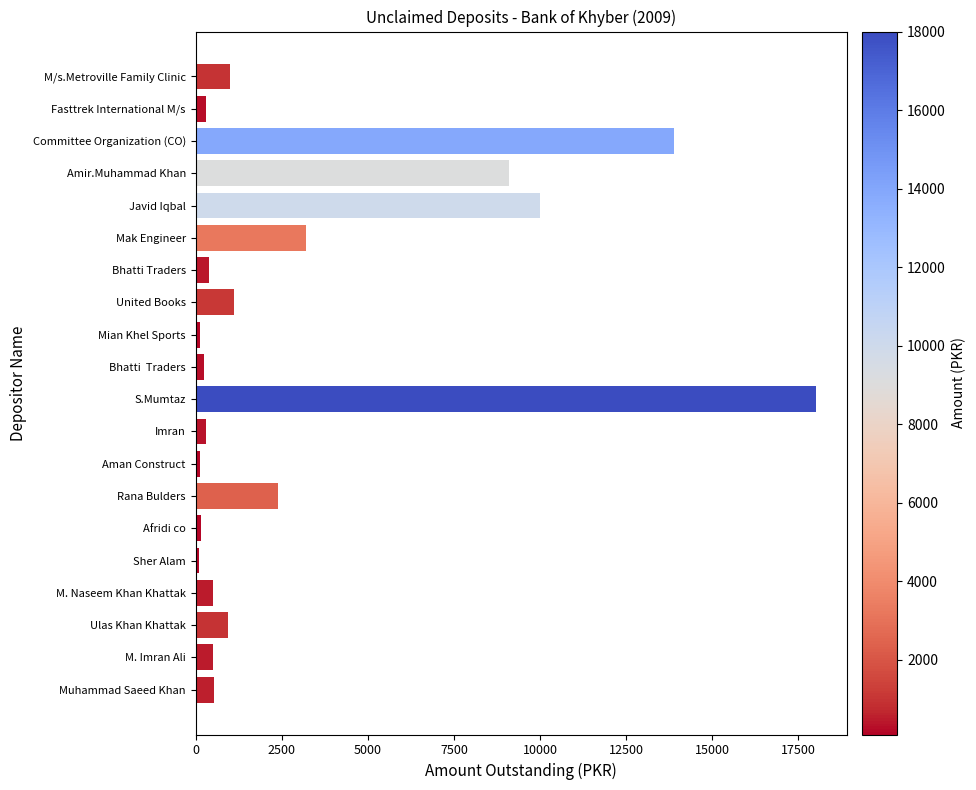

What is the change in value from Bhatti Traders to S.Mumtaz?

+17600.0